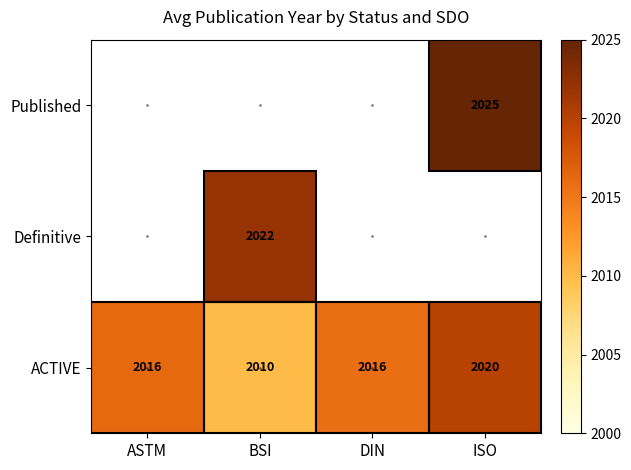

What is the average value of the ACTIVE series?

2016